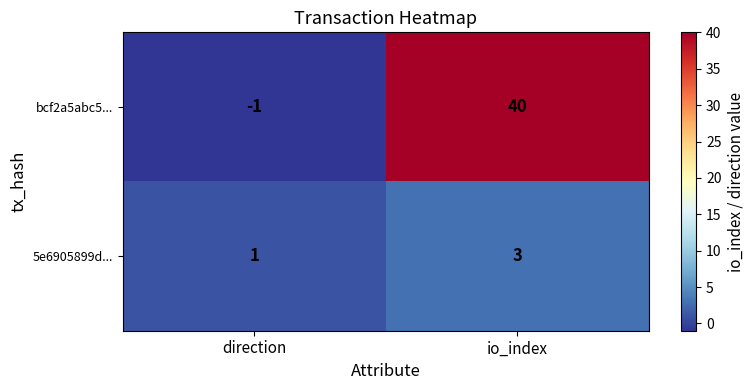

At which category is the sum across all series the highest?

io_index